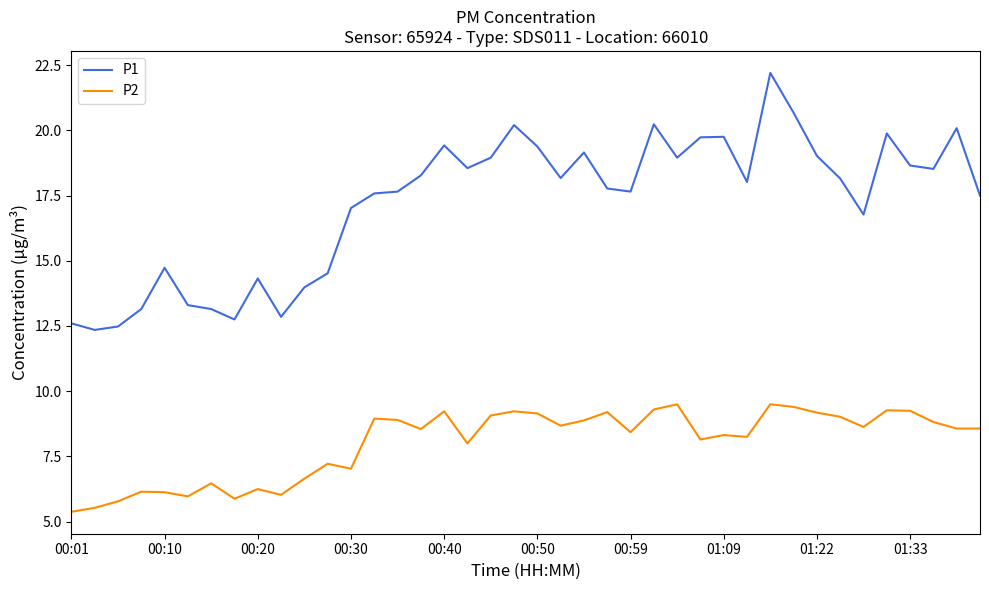

True or false: P2 and P1 cross at least once.

False